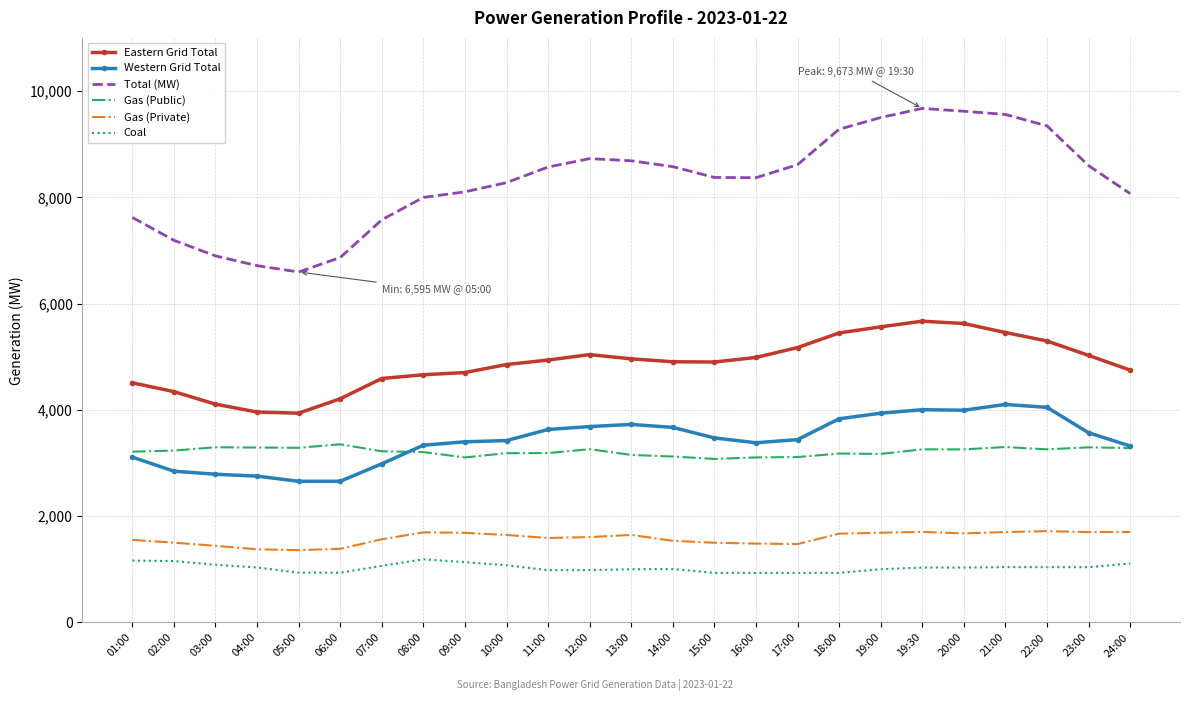

The value of Western Grid Total at 08:00 is 3336. True or false?

True